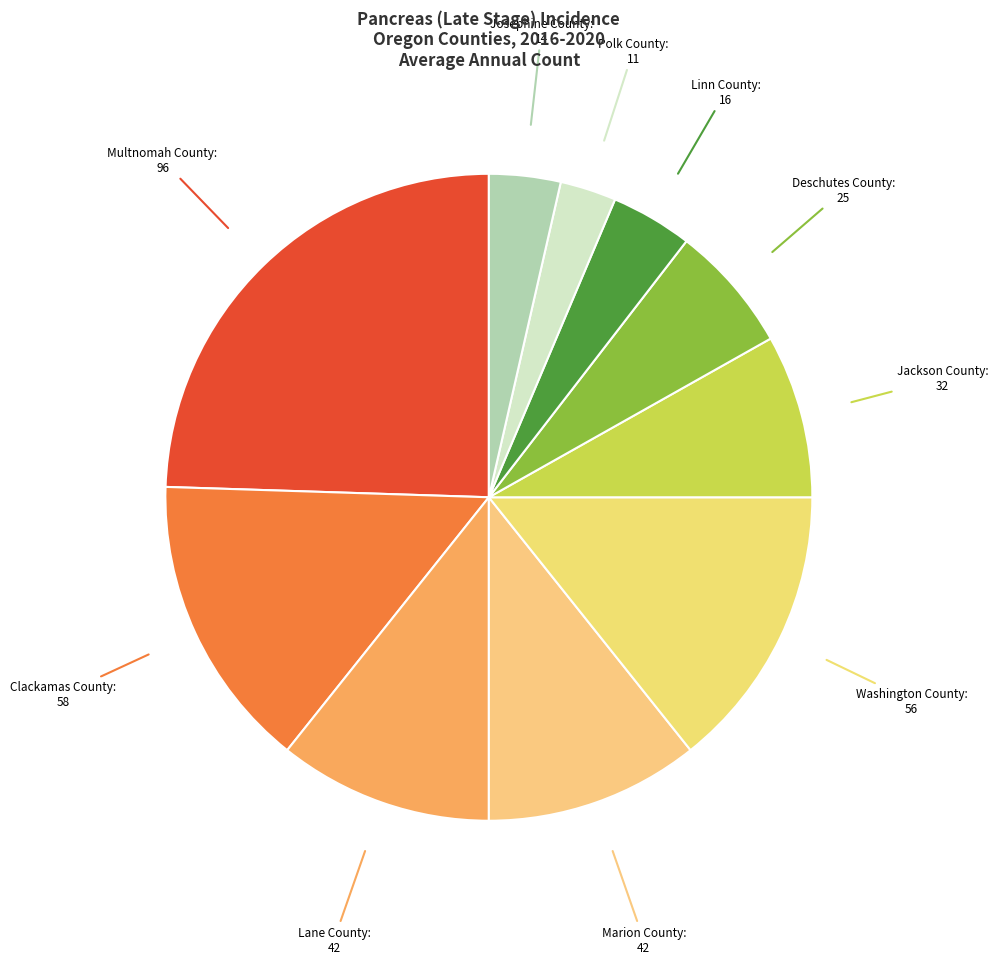

Which slice is the largest?

Multnomah County